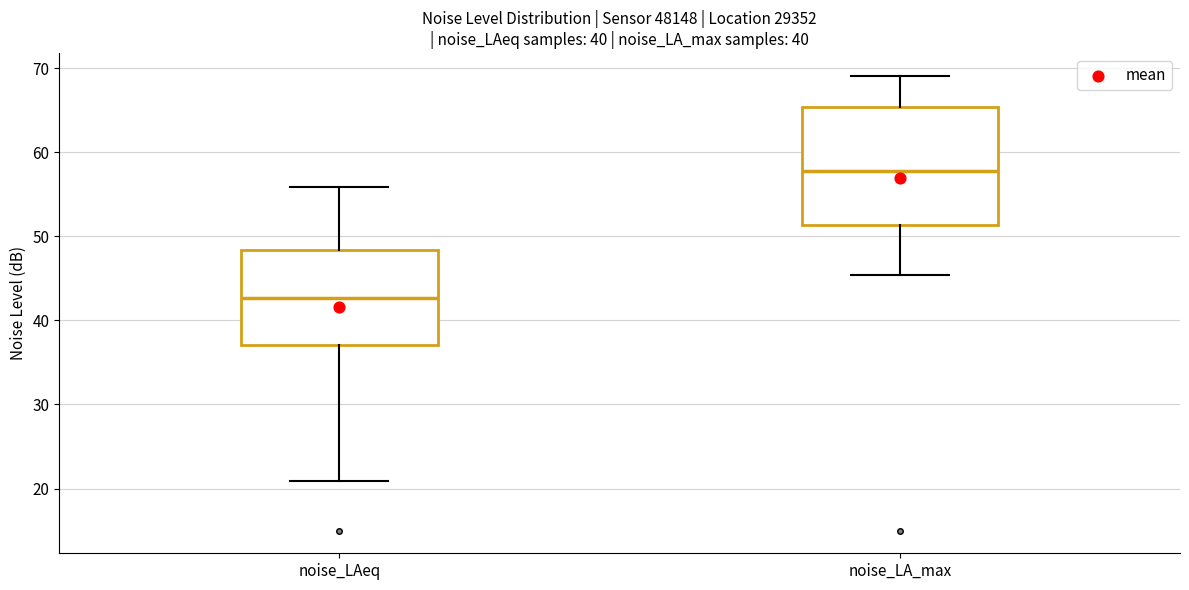

Which box's median line is the lowest?

noise_LAeq